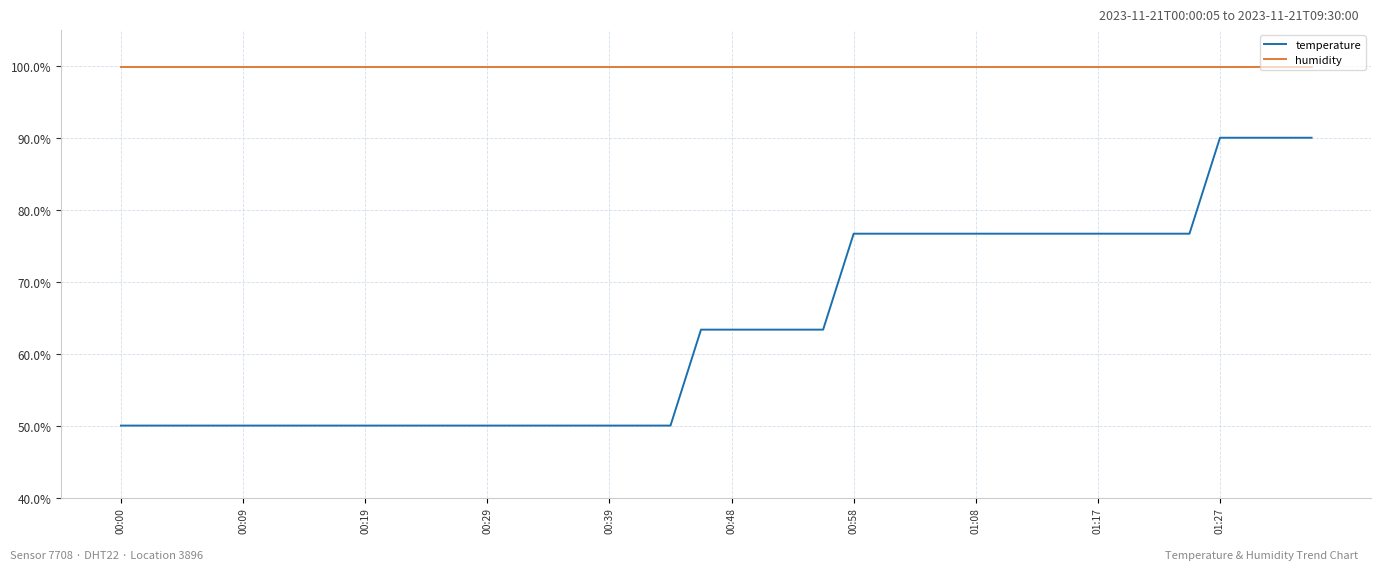

Which series has the largest total across all categories?

humidity